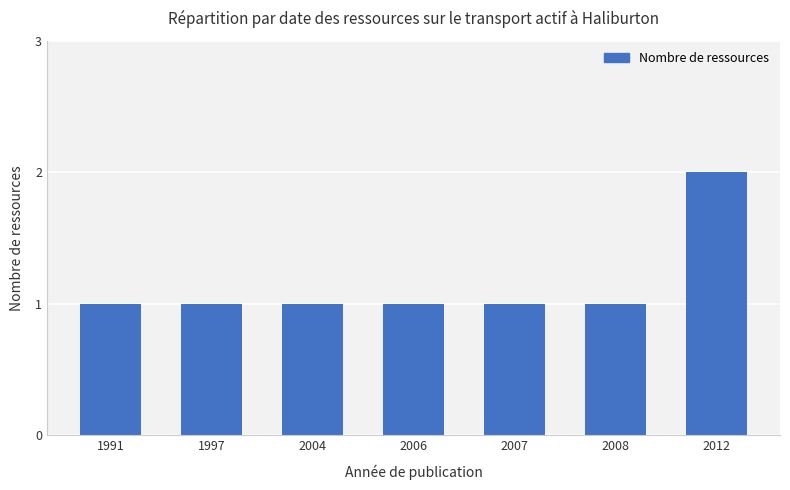

Reading right to left, transcribe all the data shown in this chart.

2	1	1	1	1	1	1